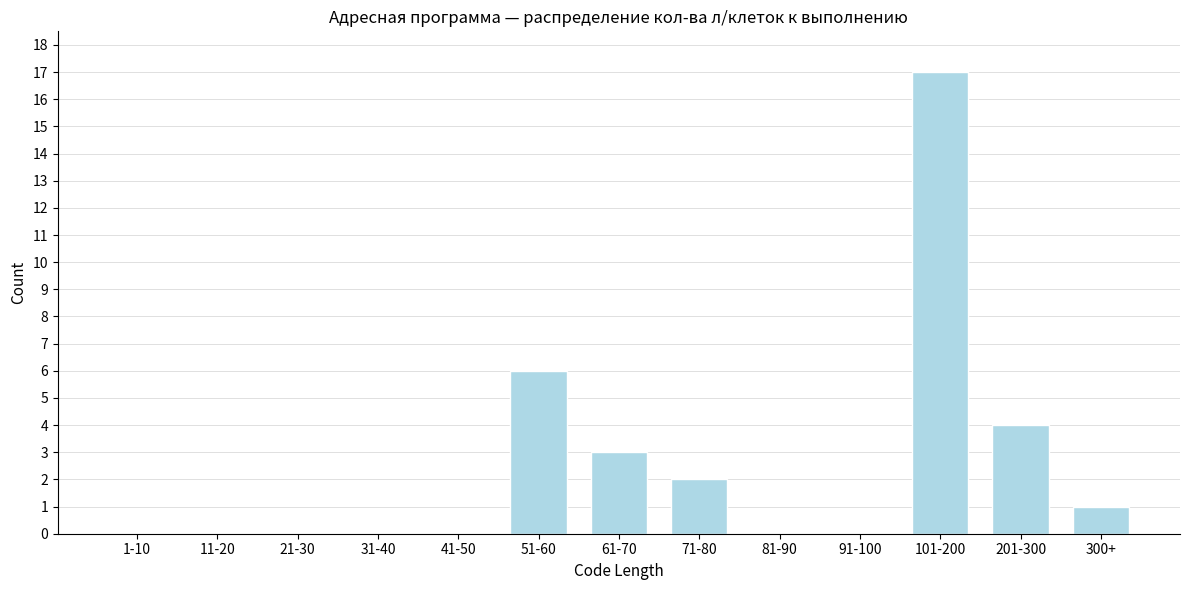

Reading left to right, list all the values displayed in this chart.

1-10=0	11-20=0	21-30=0	31-40=0	41-50=0	51-60=6	61-70=3	71-80=2	81-90=0	91-100=0	101-200=17	201-300=4	300+=1